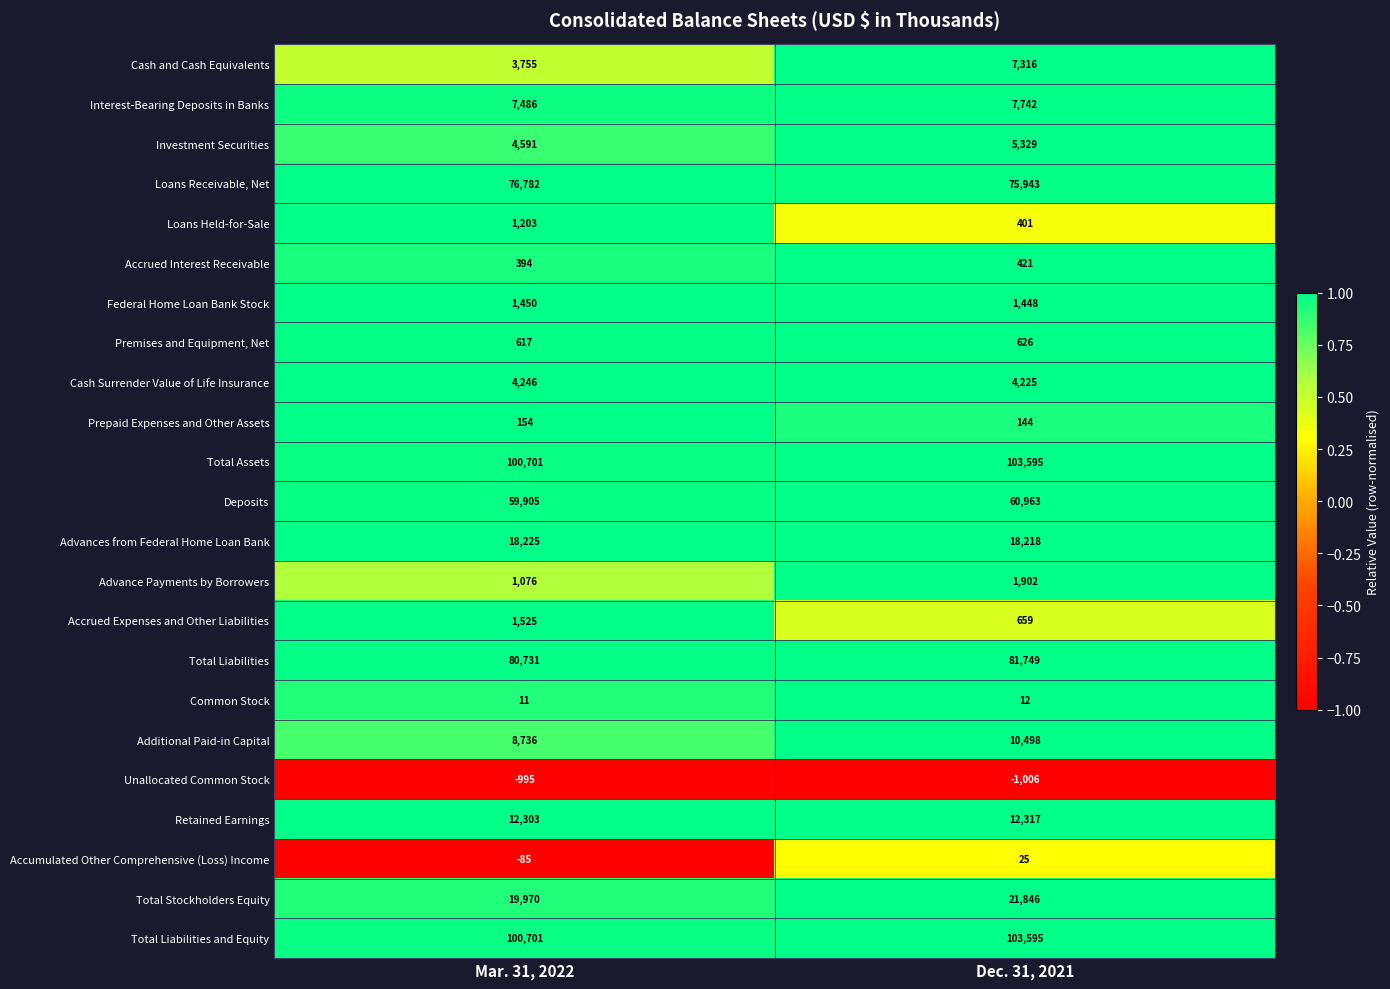

The value of Investment Securities at Mar. 31, 2022 is 6977. True or false?

False